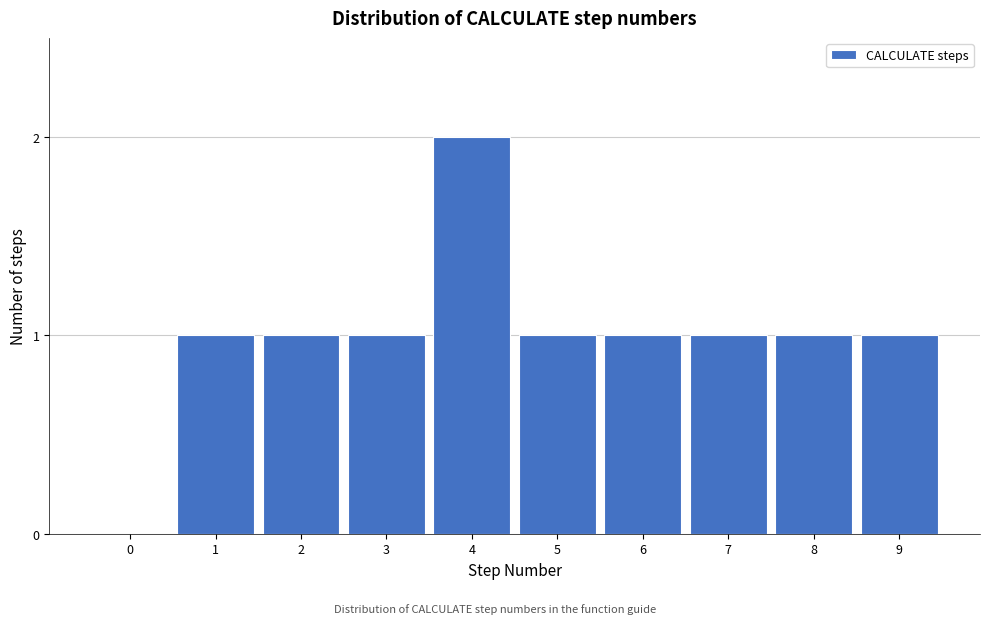

Reading left to right, what are all the values shown in this chart?

0=0	1=1	2=1	3=1	4=2	5=1	6=1	7=1	8=1	9=1